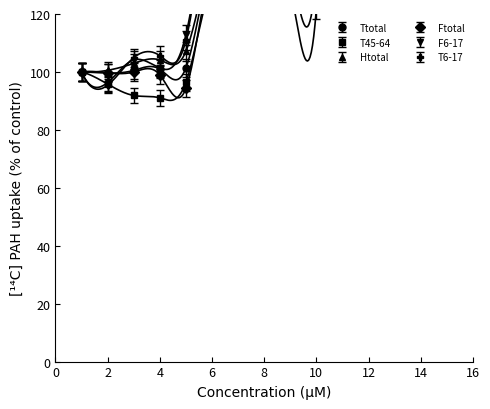

What is the minimum value shown in the chart?

91.0